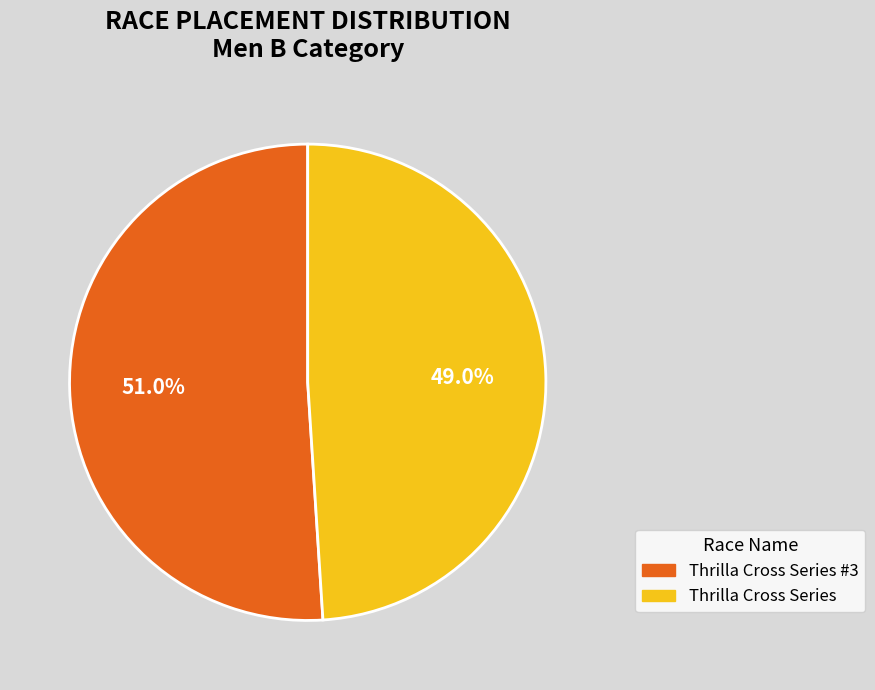

To the nearest percent, what is the average slice percentage?

50%